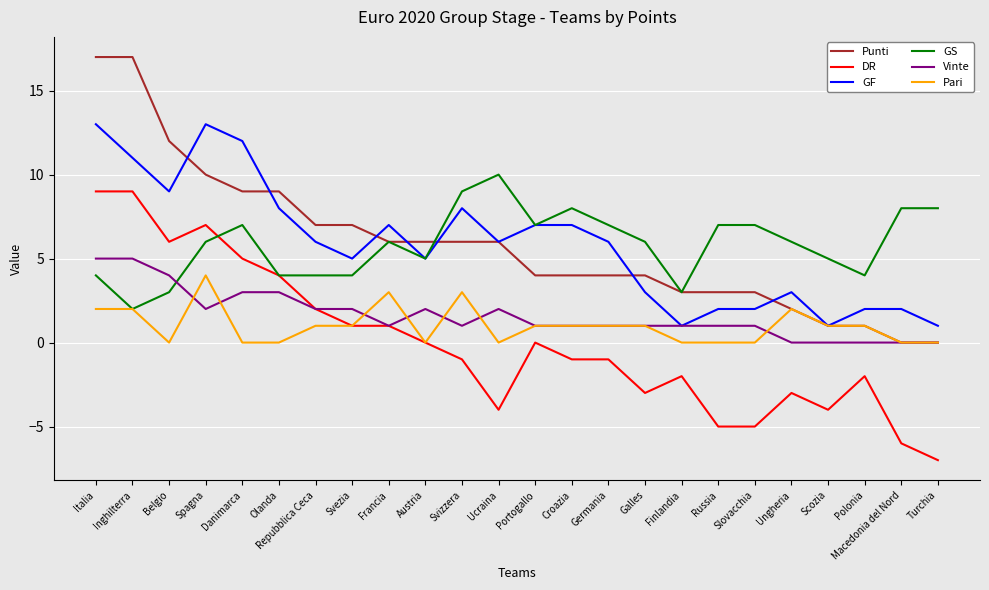

The Pari series shows 2 at Galles. True or false?

False